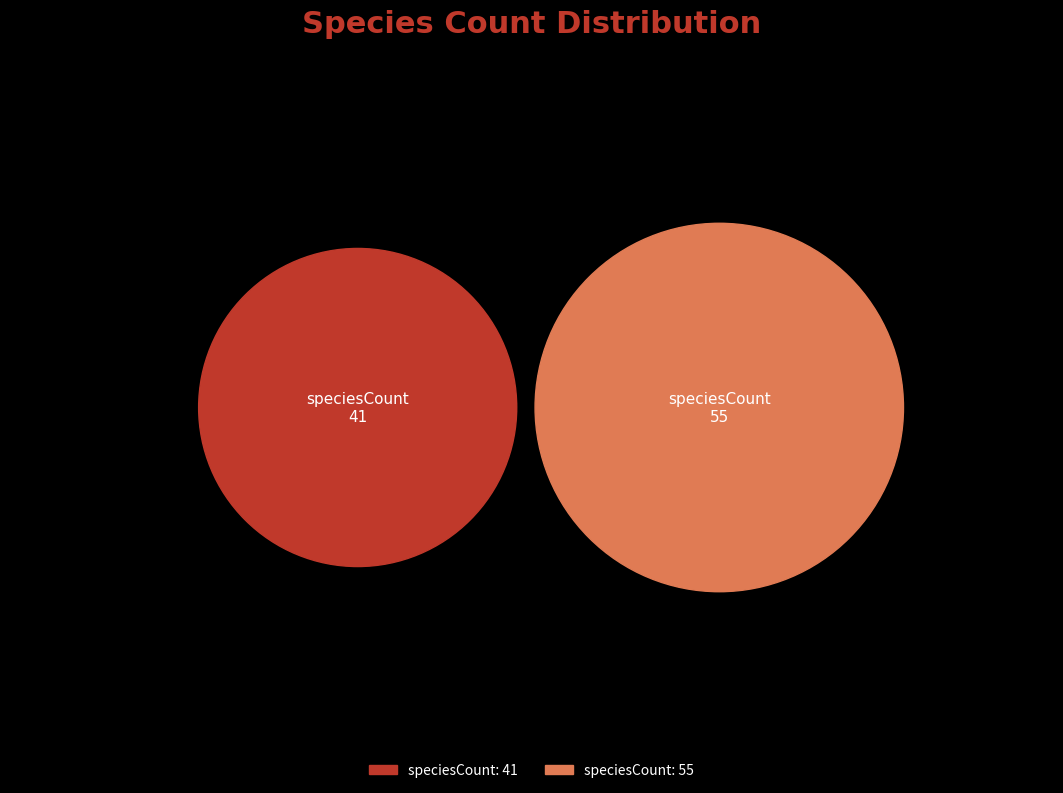

Which slice is the smallest?

41